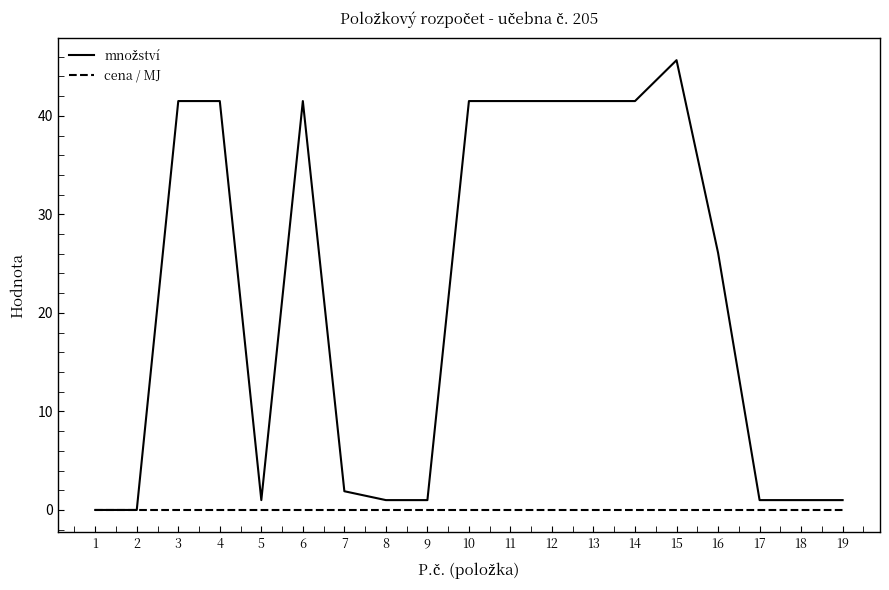

What is the total value across all series at 4?

41.5